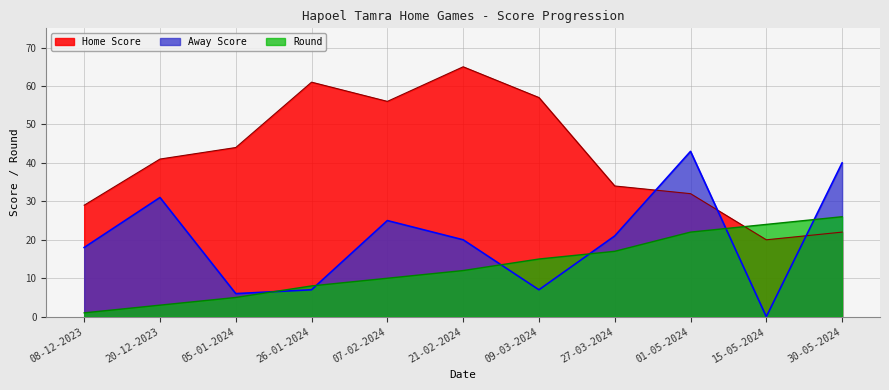

What is the label of the 1st point from the left?

08-12-2023